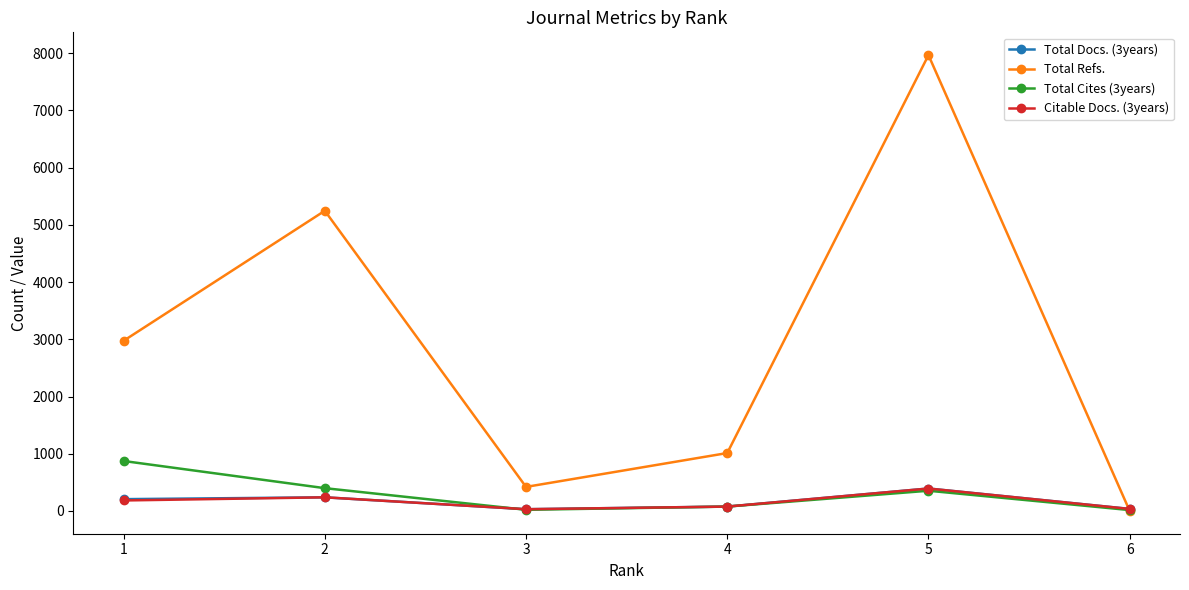

True or false: Total Refs. has a value of 0 at 6.

True